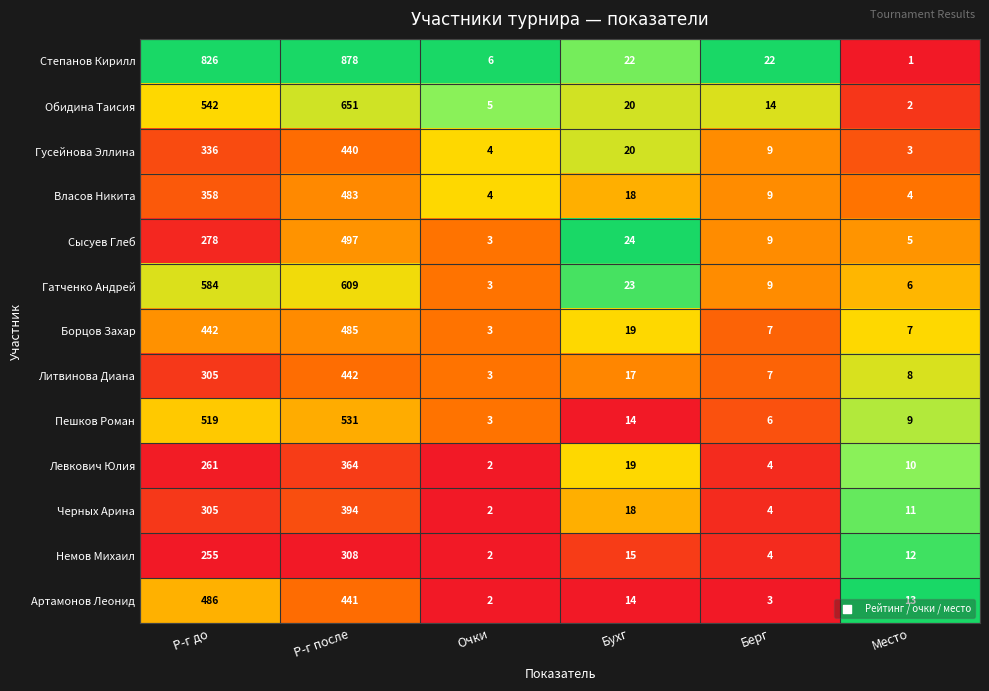

Is it true that Сысуев Глеб equals 5 at Очки?

False